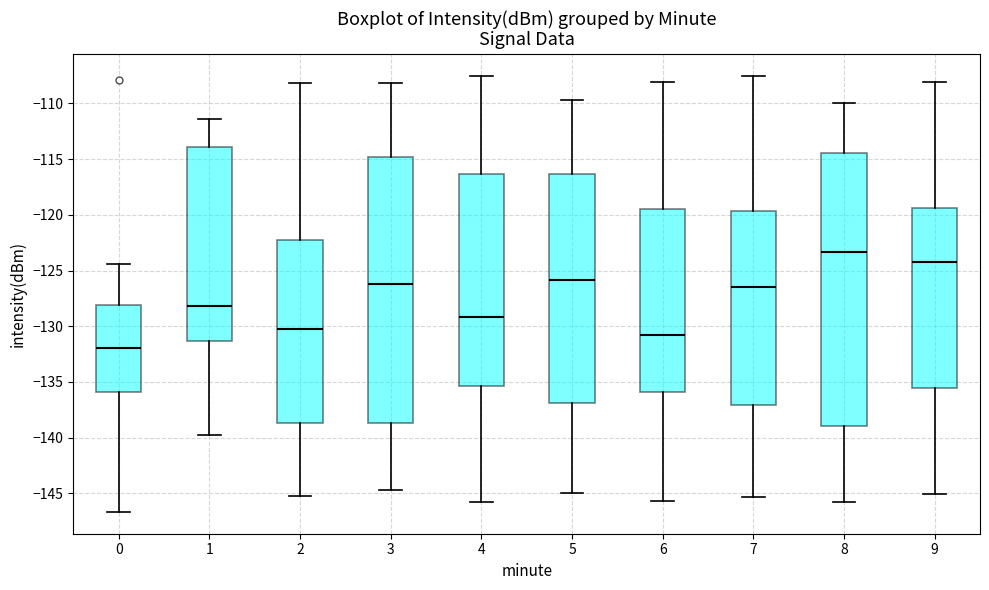

Reading left to right, read every box against the y-axis: the position of its median line, the range the box covers, and the ends of its whiskers. The values are not printed on the chart, so give them approximately, as read against the axis.

0: median -132.0, box -136.0 to -128.0, whiskers -146.5 to -124.5
1: median -128.0, box -131.5 to -114.0, whiskers -139.5 to -111.5
2: median -130.5, box -138.5 to -122.0, whiskers -145.0 to -108.0
3: median -126.0, box -138.5 to -115.0, whiskers -144.5 to -108.0
4: median -129.0, box -135.5 to -116.5, whiskers -146.0 to -107.5
5: median -126.0, box -137.0 to -116.5, whiskers -145.0 to -109.5
6: median -131.0, box -136.0 to -119.5, whiskers -145.5 to -108.0
7: median -126.5, box -137.0 to -119.5, whiskers -145.5 to -107.5
8: median -123.5, box -139.0 to -114.5, whiskers -146.0 to -110.0
9: median -124.0, box -135.5 to -119.5, whiskers -145.0 to -108.0